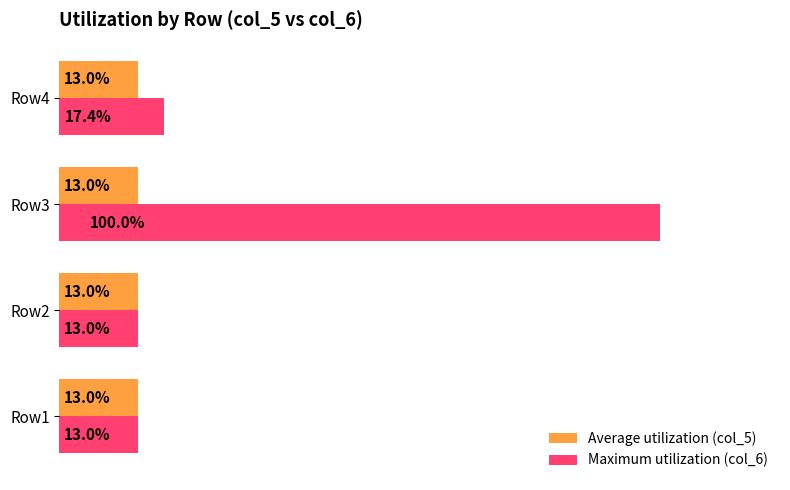

Which label corresponds to the largest value in the chart?

Row3